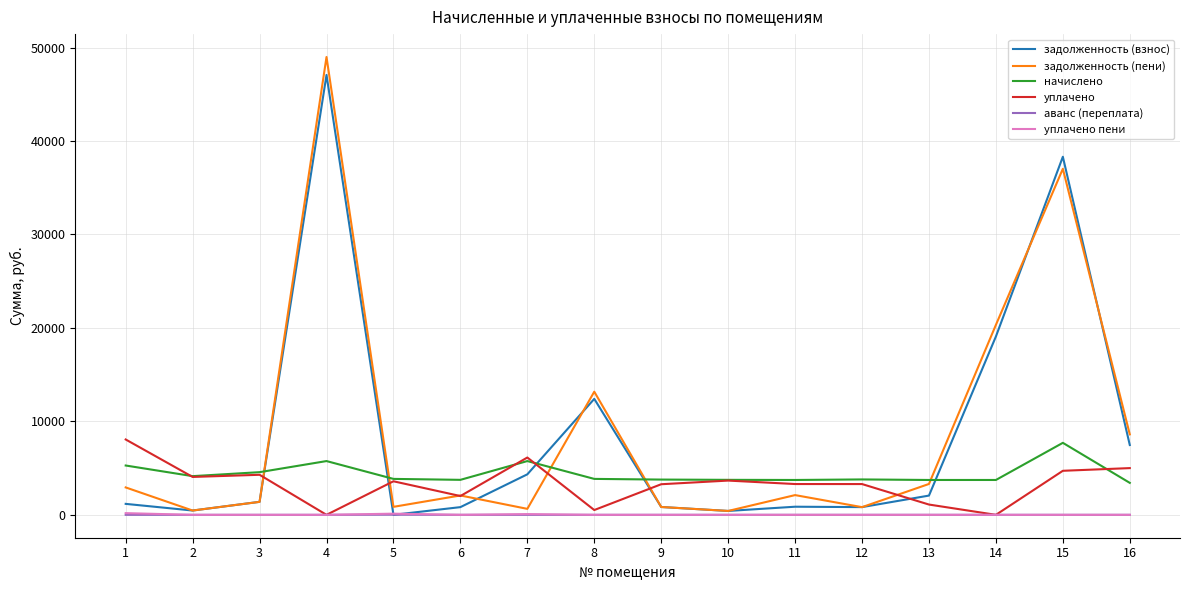

Does the chart have visible grid lines?

Yes